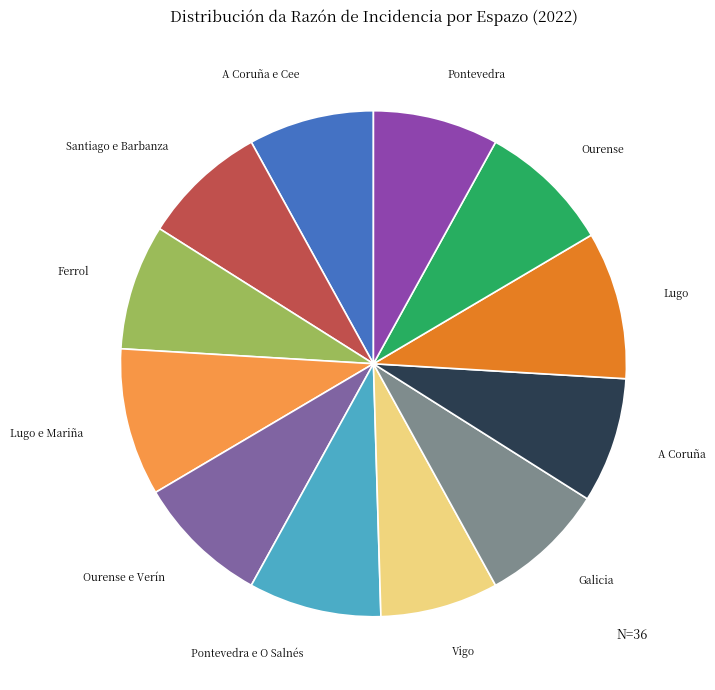

Combined, do Pontevedra e O Salnés and Lugo e Mariña account for over 50%?

No